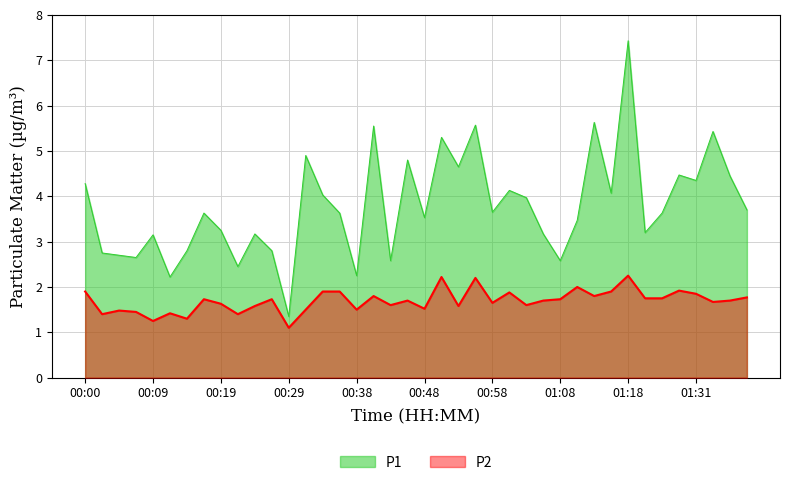

List the labels in order of P1 value, largest first.

01:18, 01:13, 00:56, 00:41, 01:34, 00:51, 00:31, 00:46, 00:53, 01:29, 01:36, 01:31, 00:00, 01:01, 01:16, 00:34, 01:03, 01:39, 00:58, 00:17, 00:36, 01:26, 00:48, 01:11, 00:19, 01:24, 00:24, 01:06, 00:09, 00:14, 00:26, 00:02, 00:05, 00:07, 00:43, 01:08, 00:21, 00:38, 00:12, 00:29